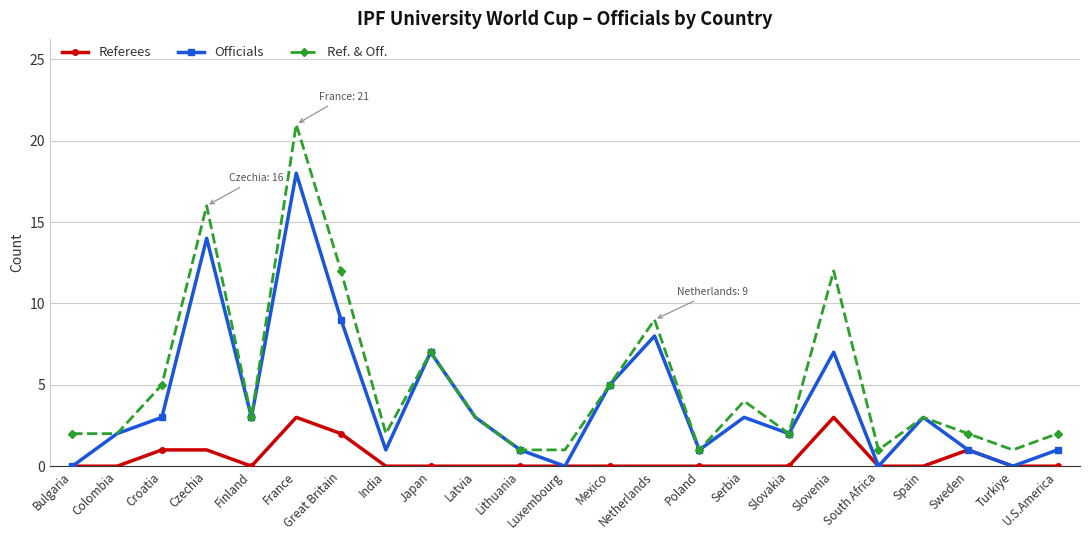

What is the label of the 11th point from the right?

Mexico